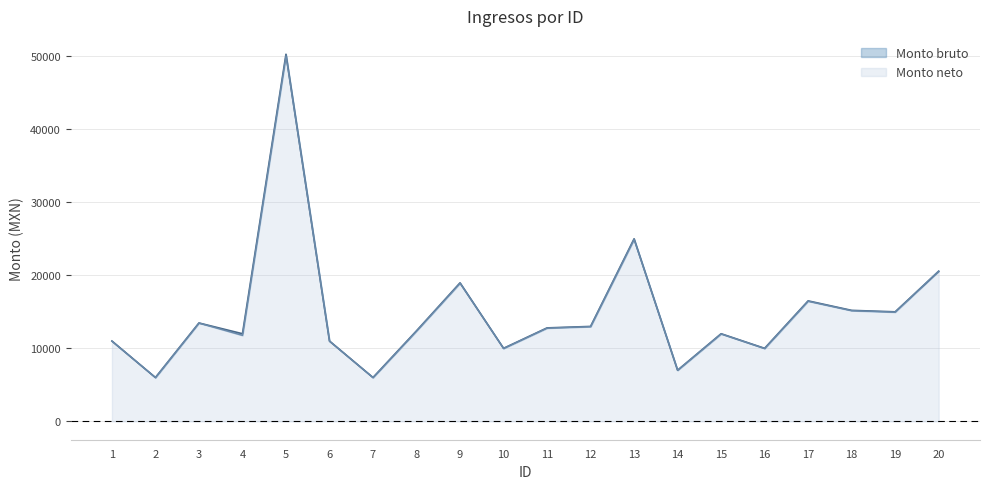

Rank the series by their average value, from lowest to highest.

Monto neto, Monto bruto